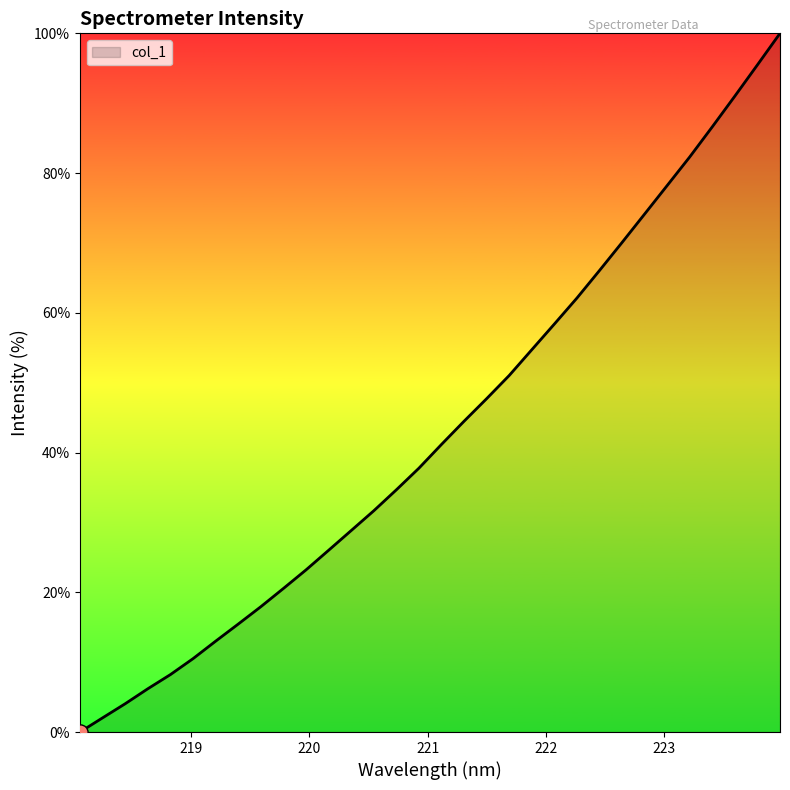

What is the difference between the maximum and minimum values?

100.0